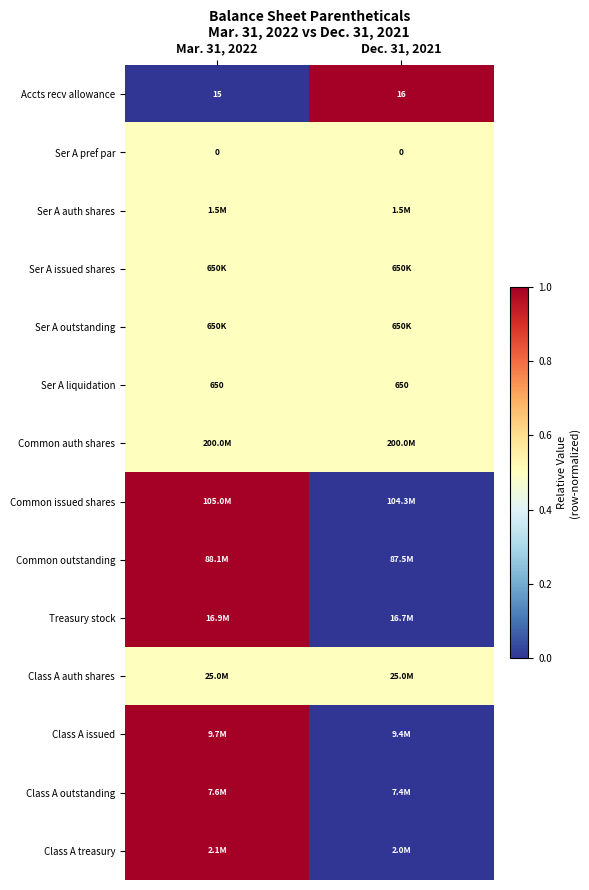

What value does the Accts recv allowance series have at Mar. 31, 2022?

15.0